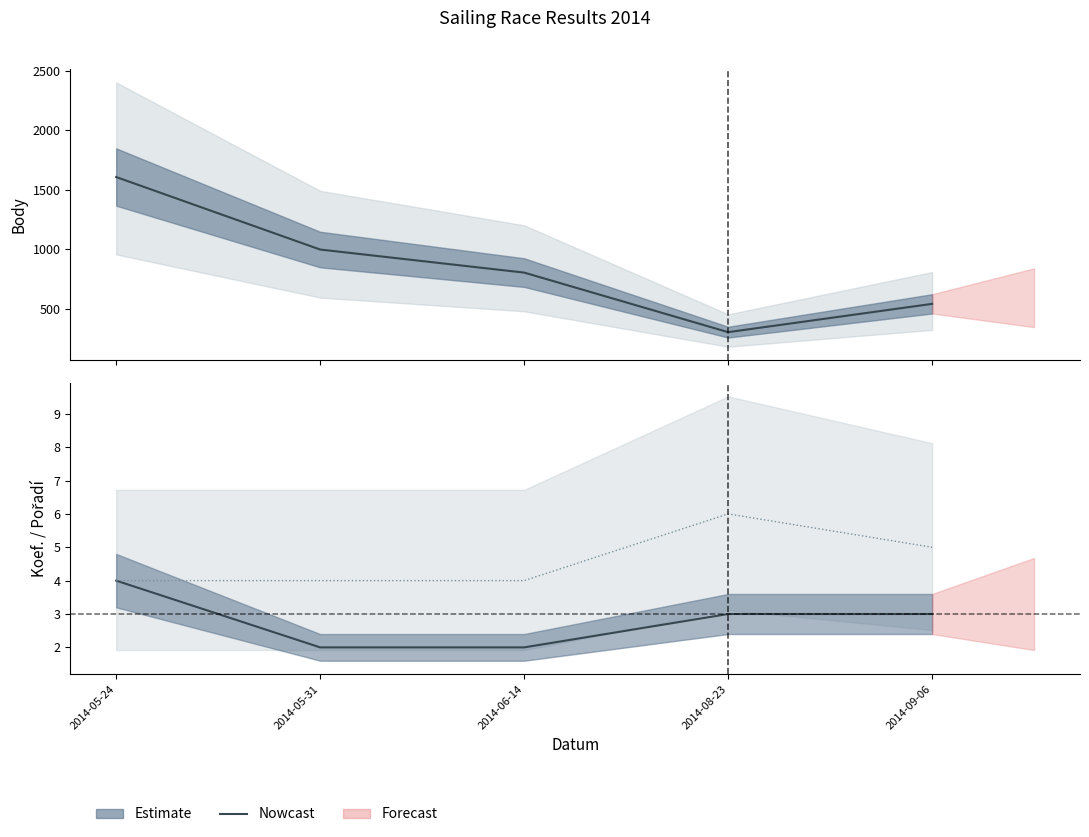

What is the minimum value for Koef. (Nowcast)?

2